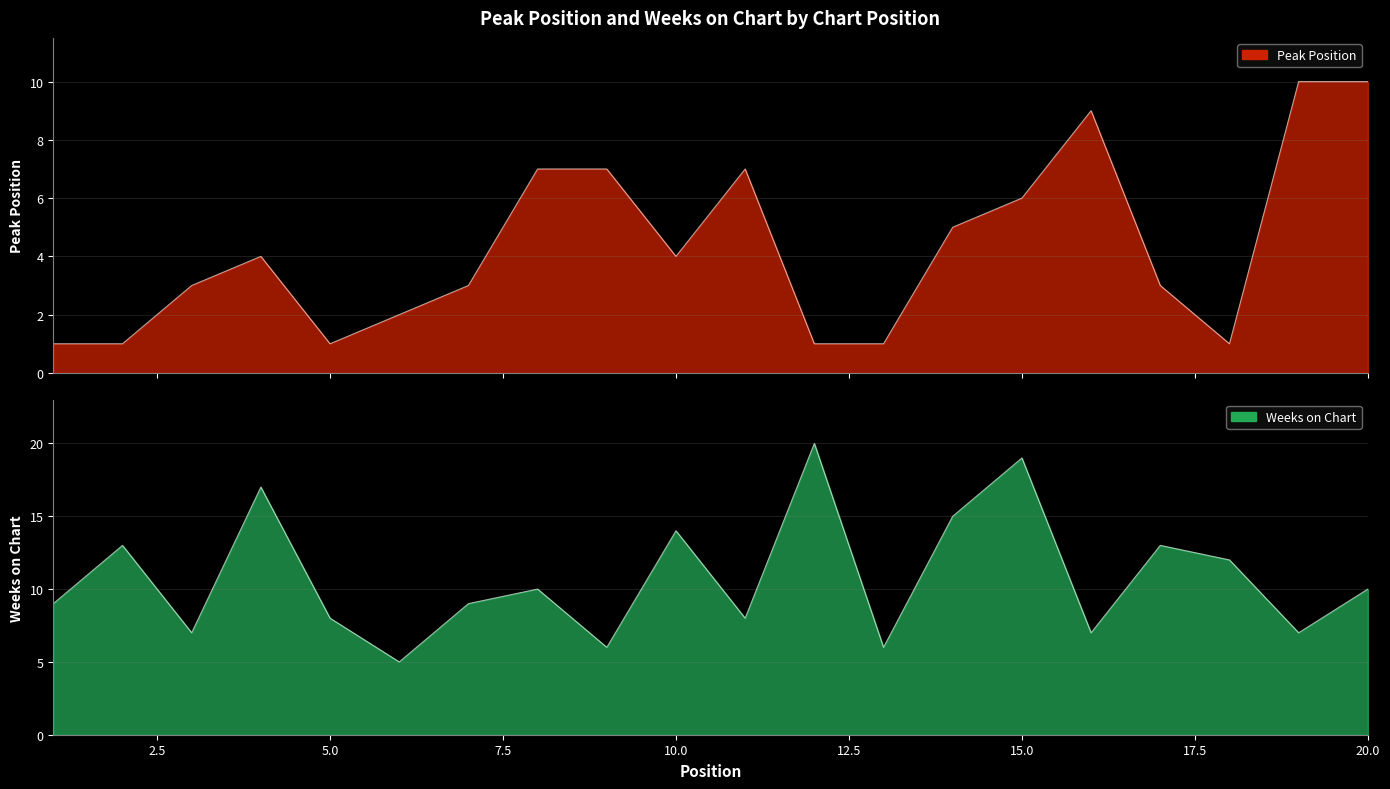

At 10, list the series in order from smallest to largest.

Peak Position, Weeks on Chart